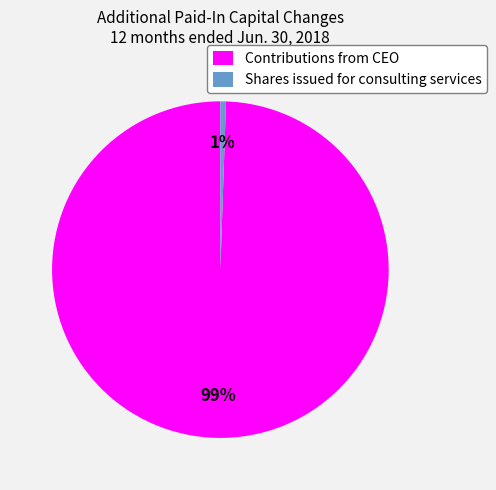

True or false: Contributions from CEO accounts for 94% of the total.

False